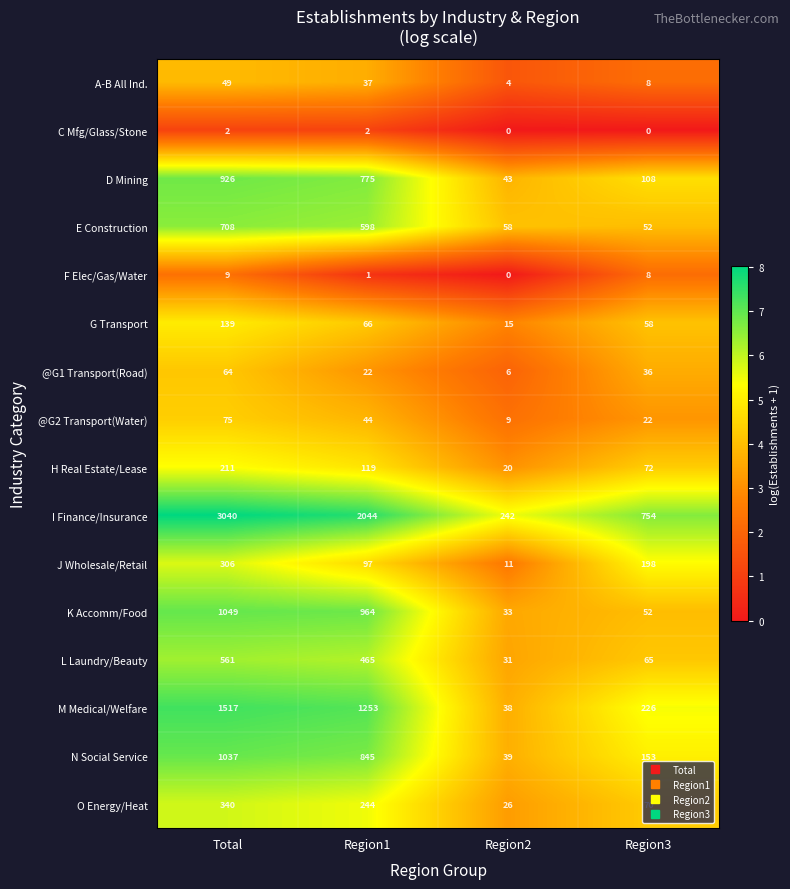

Is it true that L Laundry/Beauty equals 561 at Total?

True